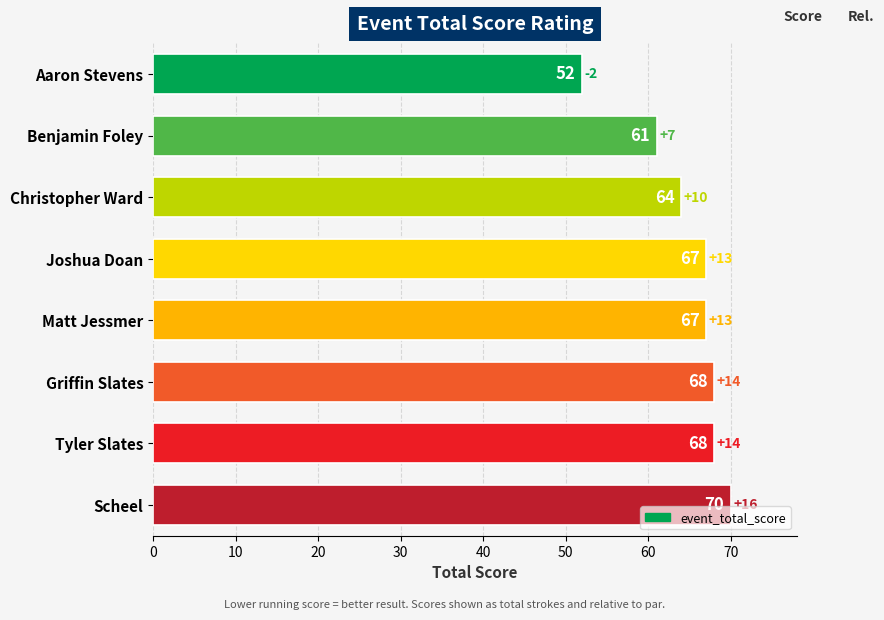

Which has a higher value, Aaron Stevens or Scheel?

Scheel